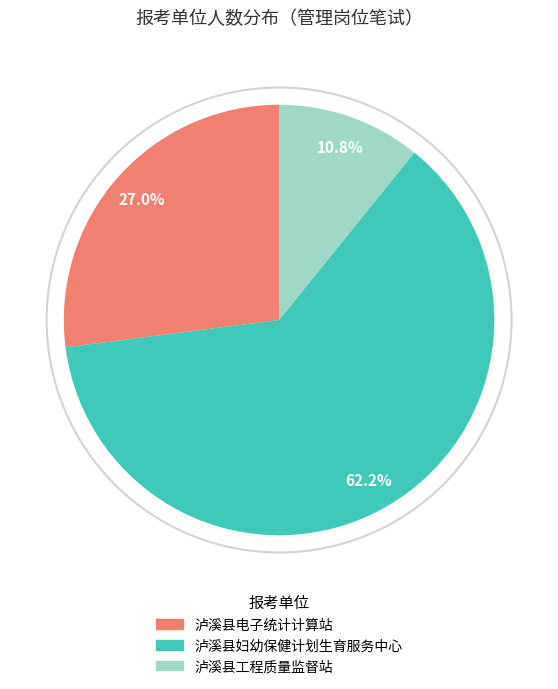

What percentage is the 泸溪县电子统计计算站 slice, to the nearest percent?

27%